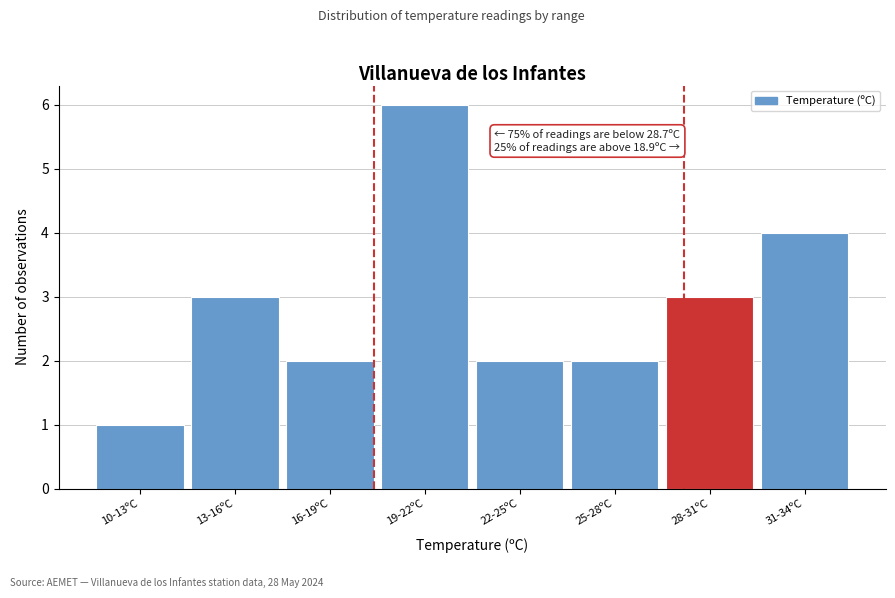

Reading left to right, extract all data points from this chart.

1	3	2	6	2	2	3	4